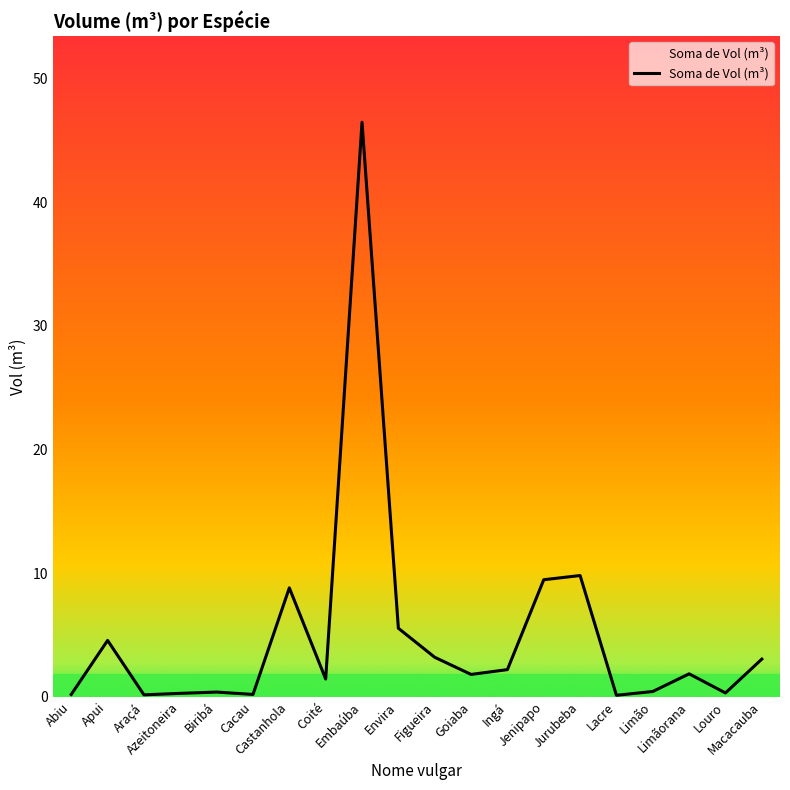

What is the difference between the maximum and second lowest values?

46.3